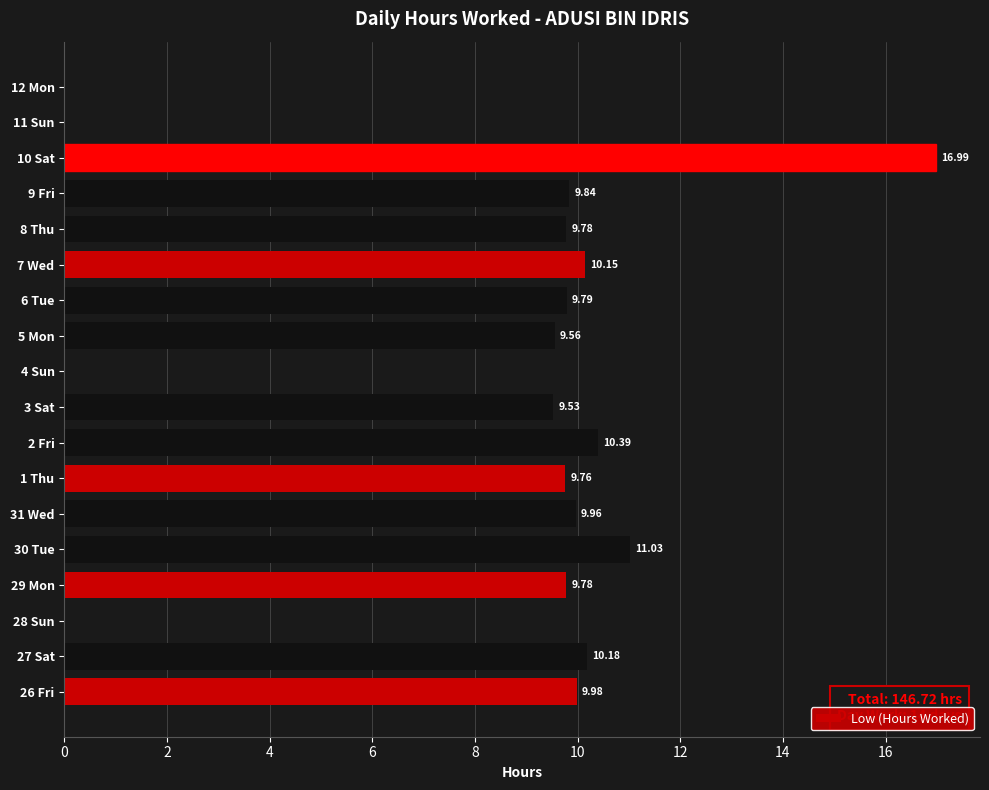

Does the chart contain stacked bars?

No